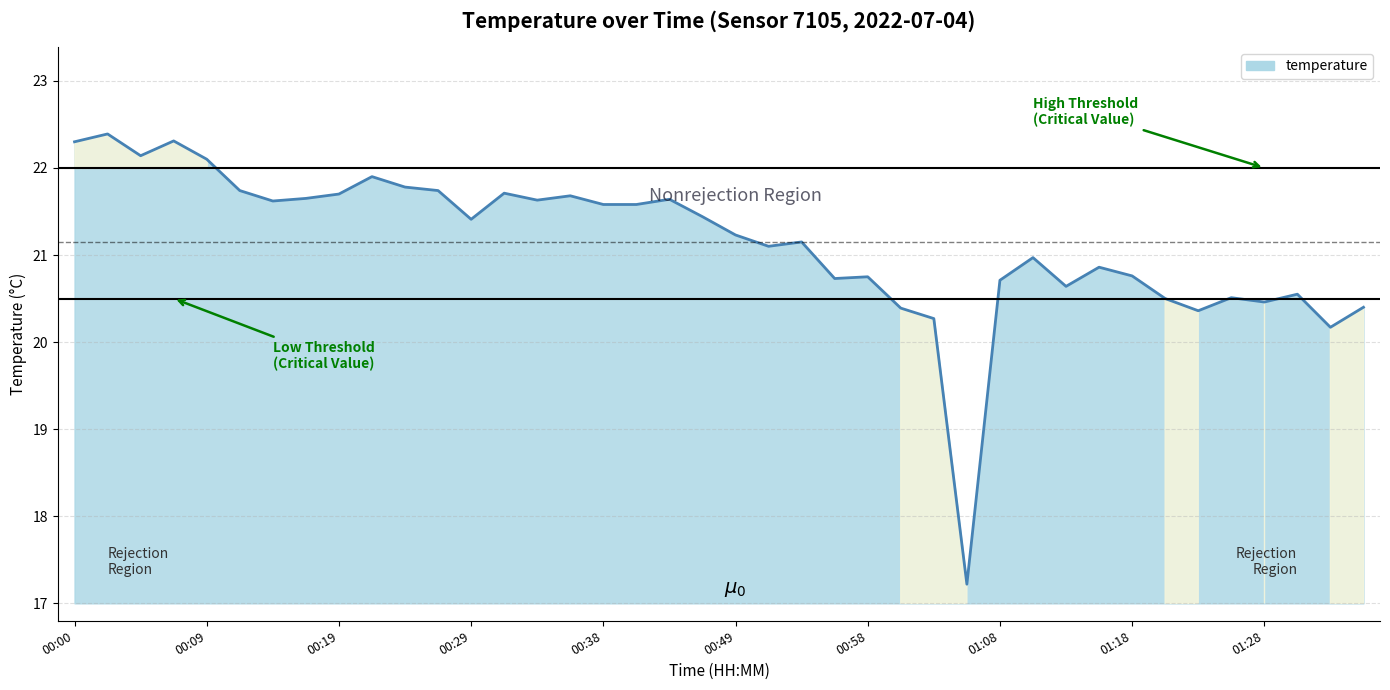

What is the greatest value displayed?

22.4